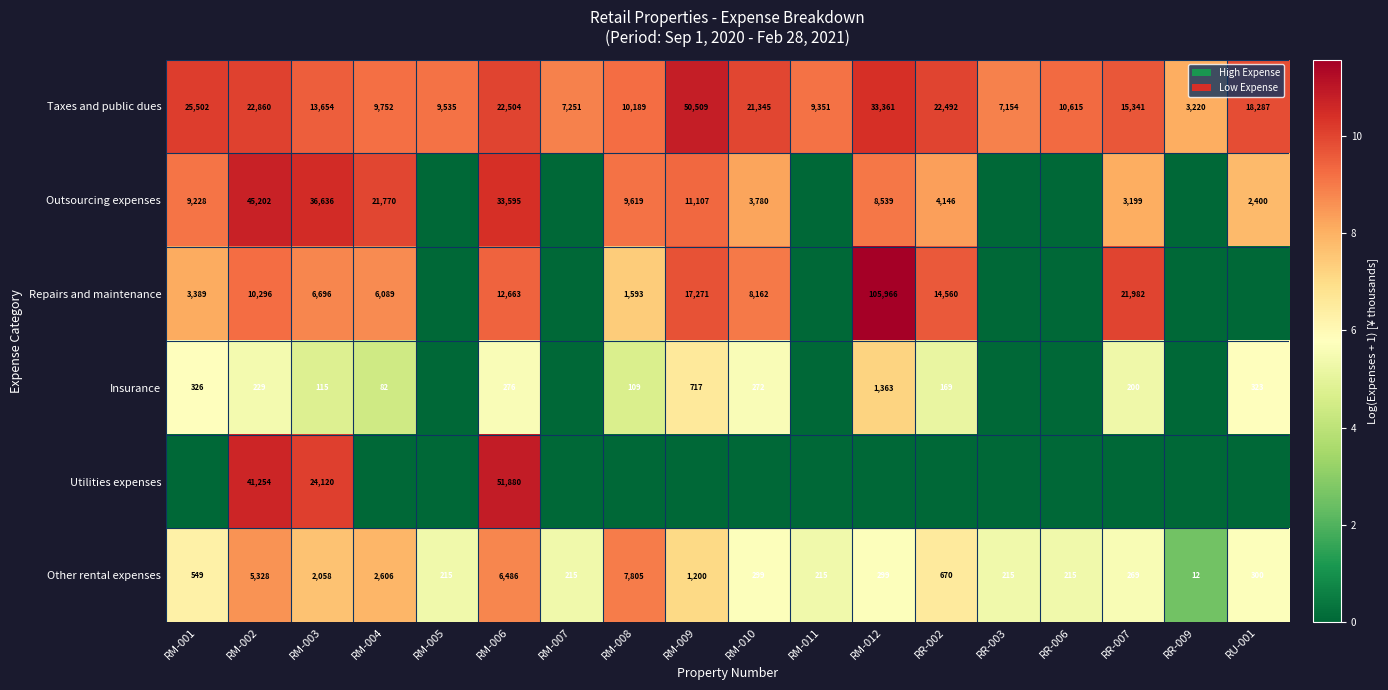

Which label corresponds to the smallest value in the chart?

RM-005